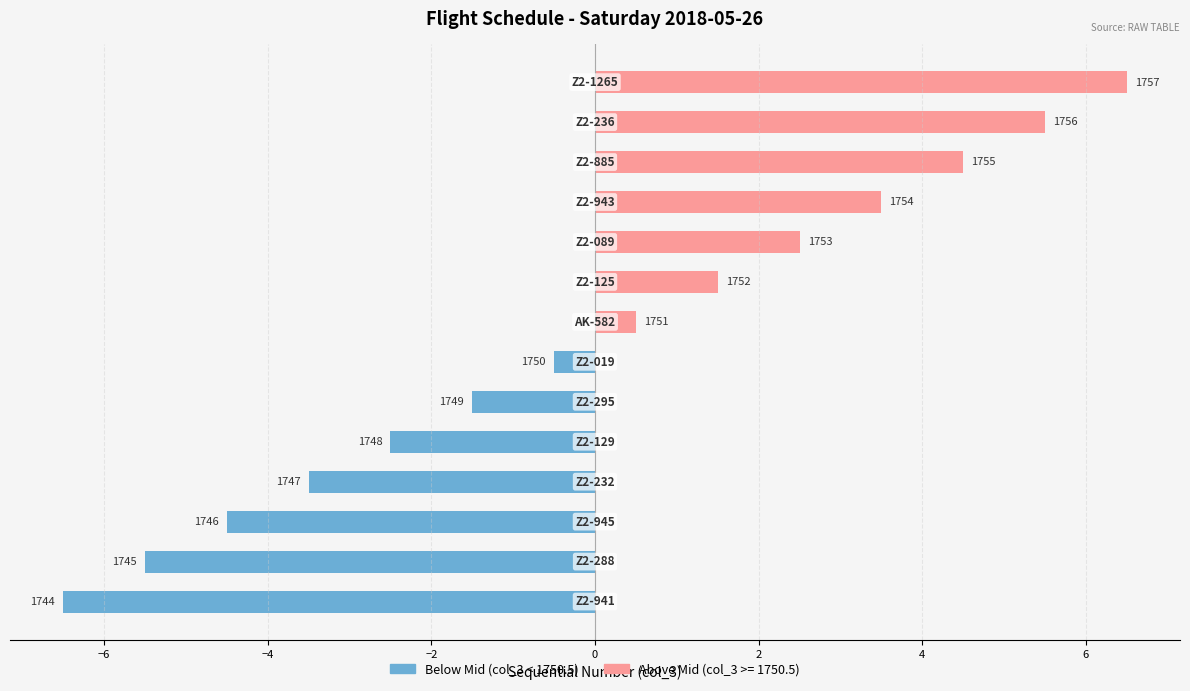

Between 11 and 8, which is larger?

11